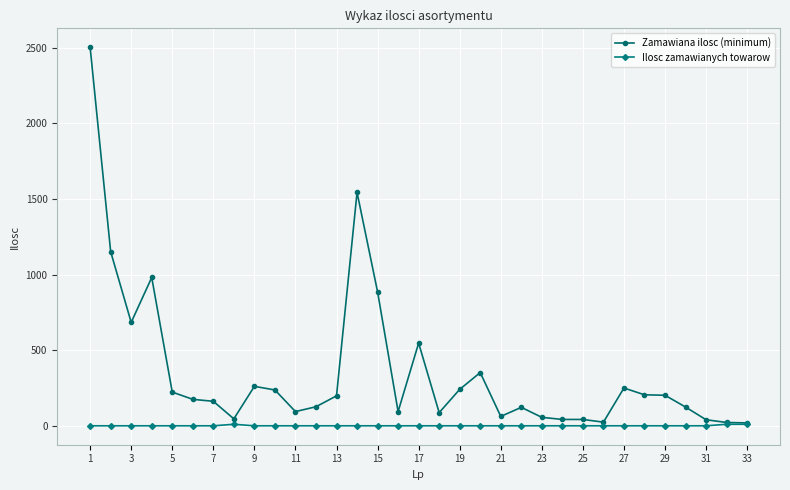

What is the maximum value shown in the chart?

2504